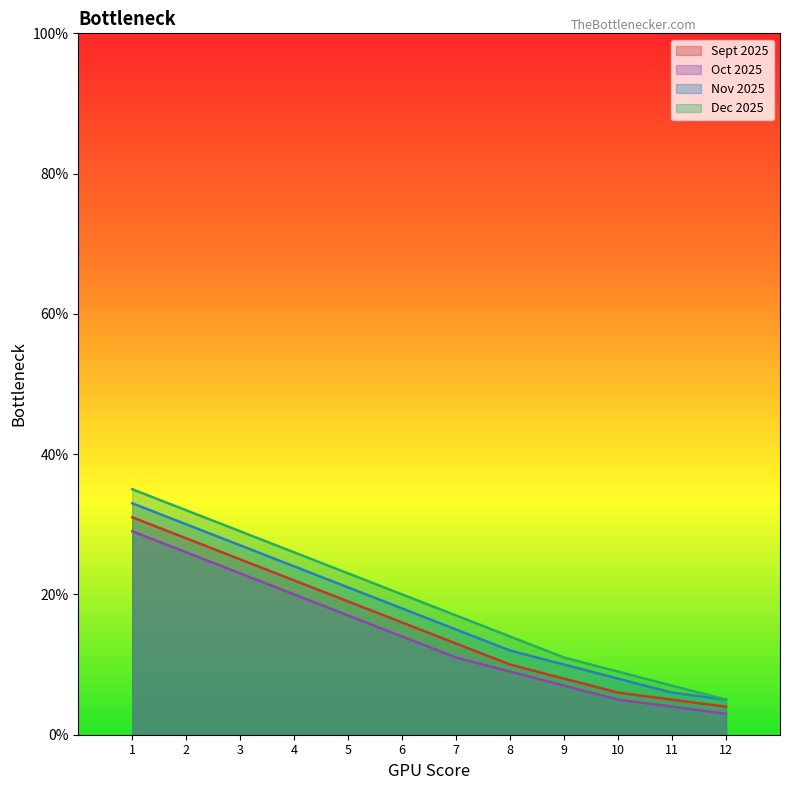

Rank the categories by Oct 2025 value from lowest to highest.

12, 11, 10, 9, 8, 7, 6, 5, 4, 3, 2, 1